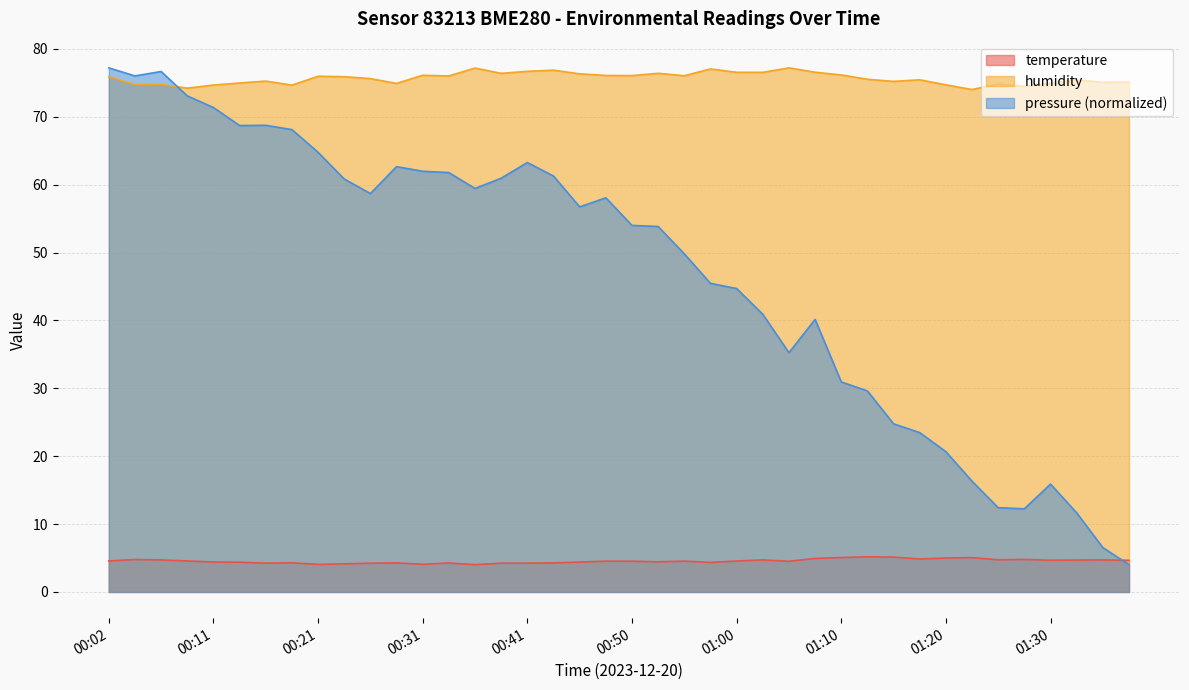

True or false: temperature has a value of 4.4 at 00:11.

True